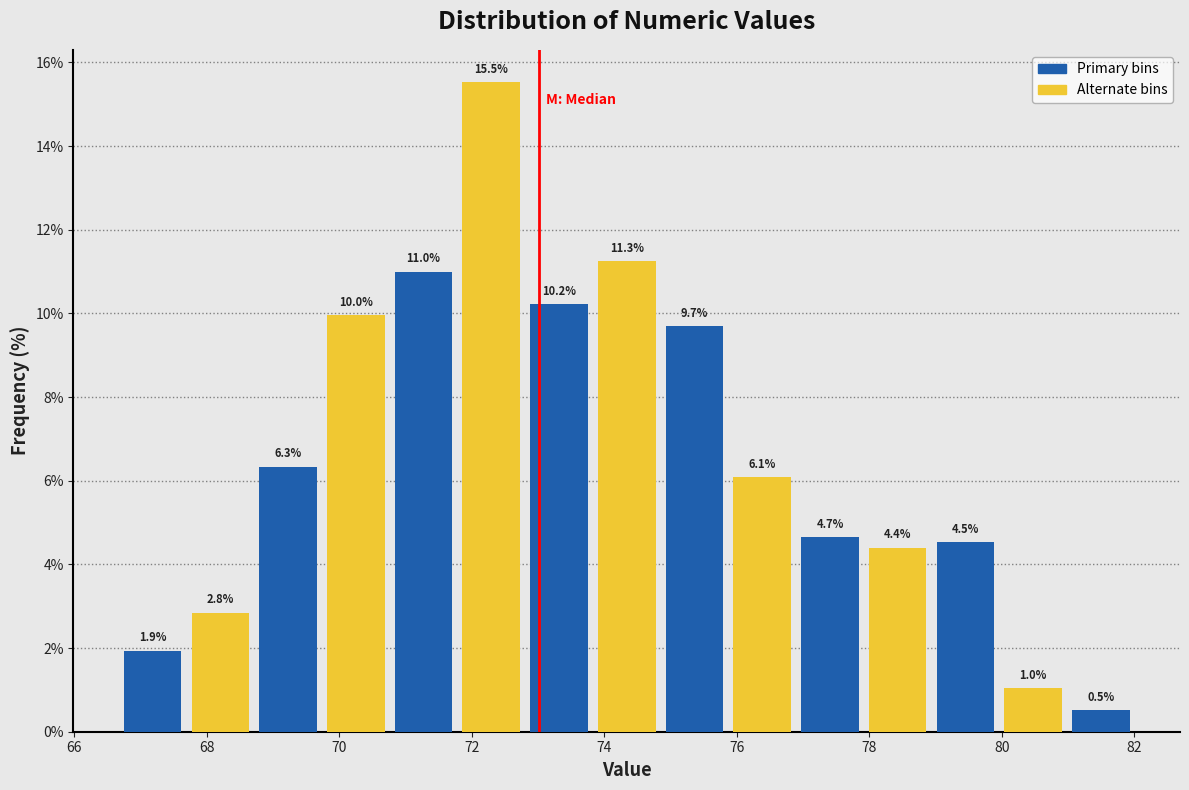

Reading left to right, list every bar in this chart as the range it spans on the x-axis followed by its height. The bar edges are not printed on the chart, so give them approximately, as read against the axis.

66.6 to 67.6: 1.9
67.6 to 68.8: 2.8
68.8 to 69.8: 6.3
69.8 to 70.8: 10.0
70.8 to 71.8: 11.0
71.8 to 72.8: 15.5
72.8 to 73.8: 10.2
73.8 to 74.8: 11.3
74.8 to 75.8: 9.7
75.8 to 76.8: 6.1
76.8 to 78.0: 4.7
78.0 to 79.0: 4.4
79.0 to 80.0: 4.5
80.0 to 81.0: 1.0
81.0 to 82.0: 0.5